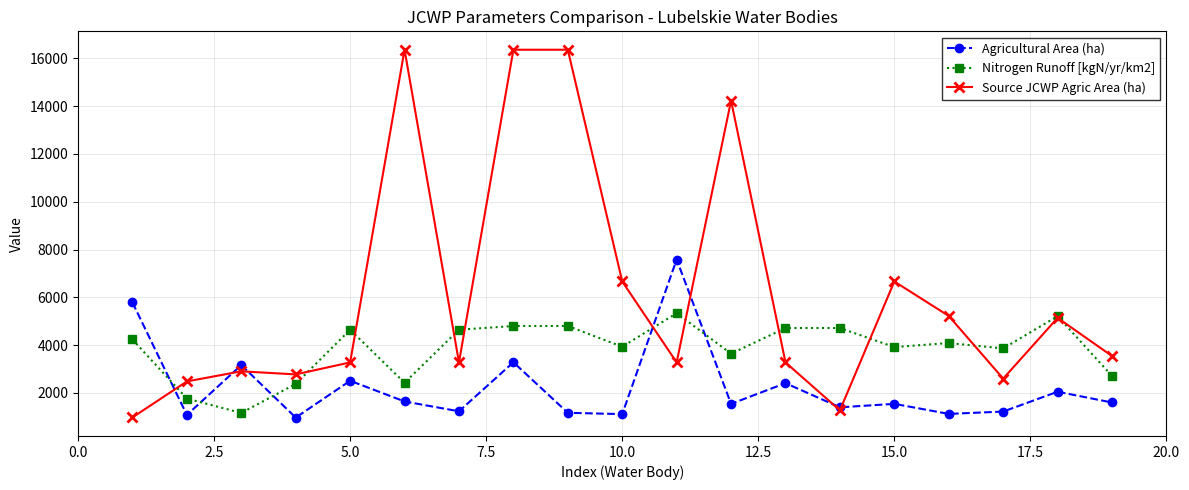

What is the value of the Source JCWP Agric Area (ha) point at the 6th from the left?

16357.9